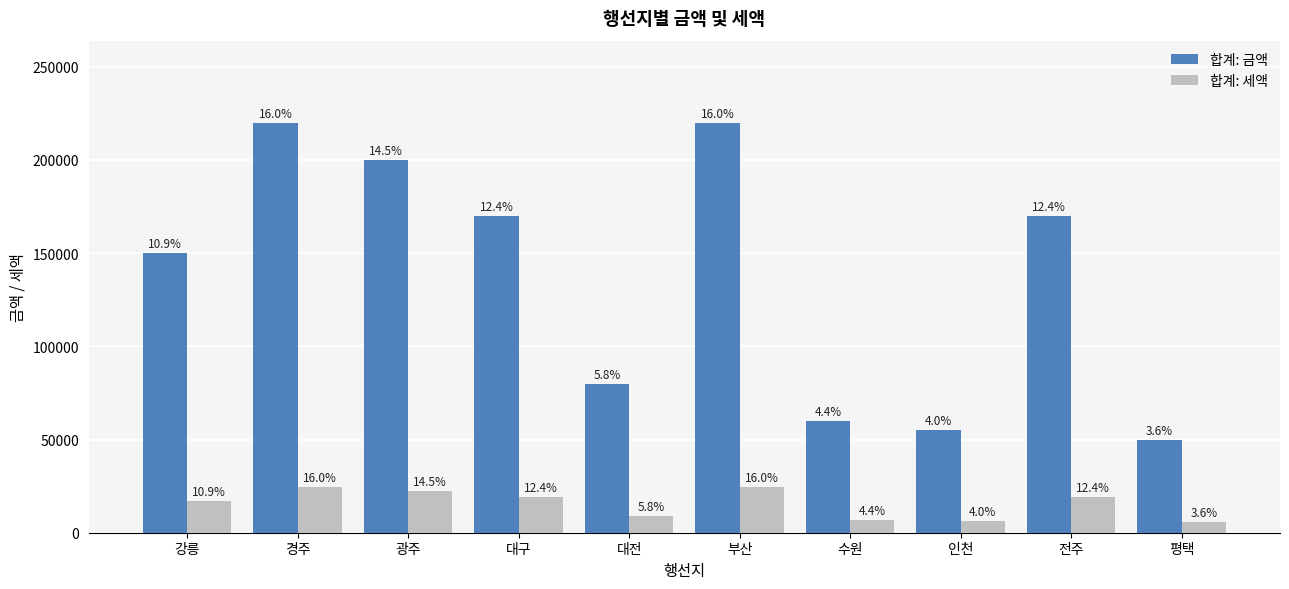

What are all the series names shown in the legend?

합계: 금액, 합계: 세액